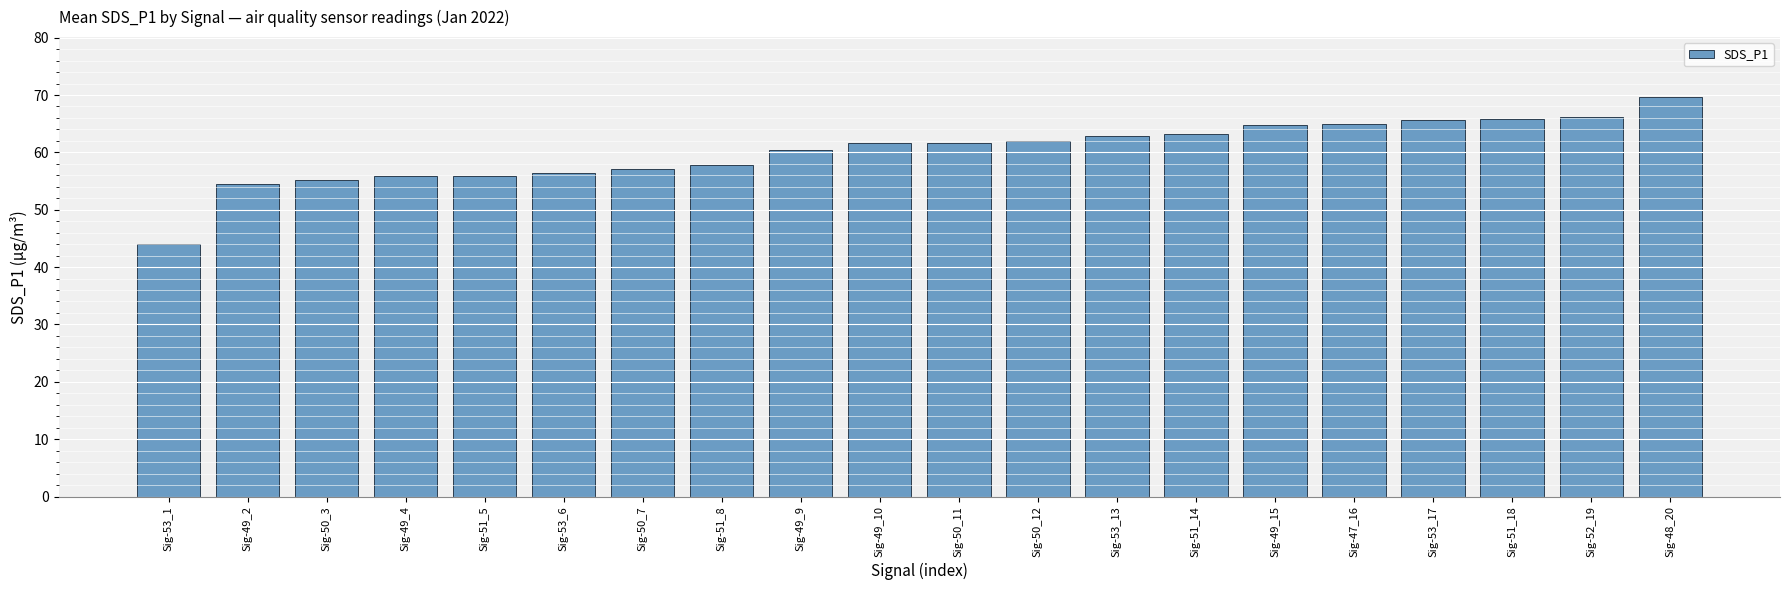

What is the sum of all values?

1205.5